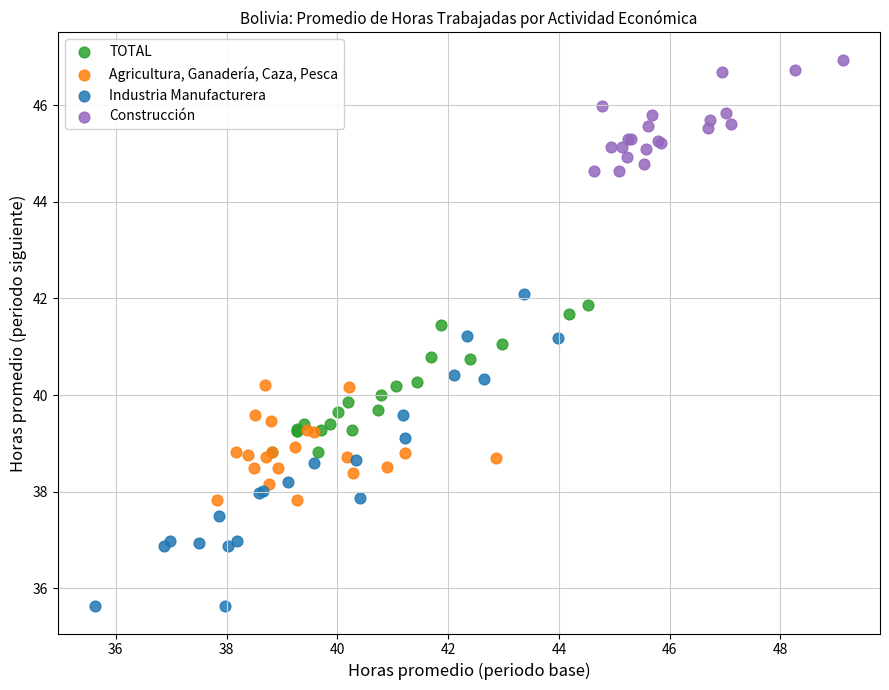

Which series contains the highest Y value?

Construcción